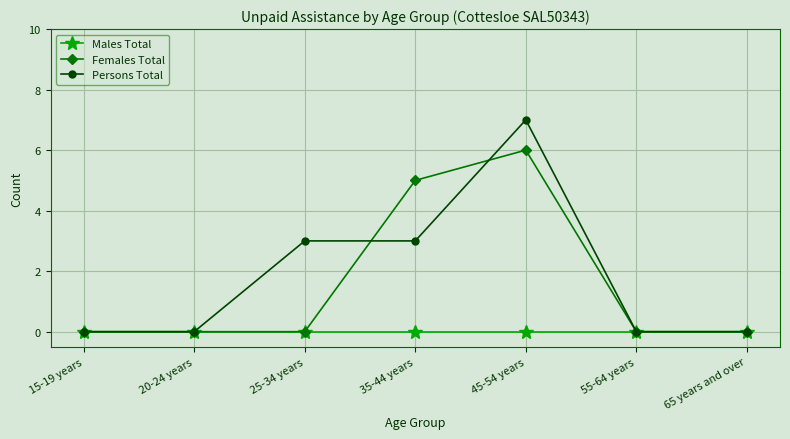

In Females Total, how many points are higher than both neighbors (excluding endpoints)?

1